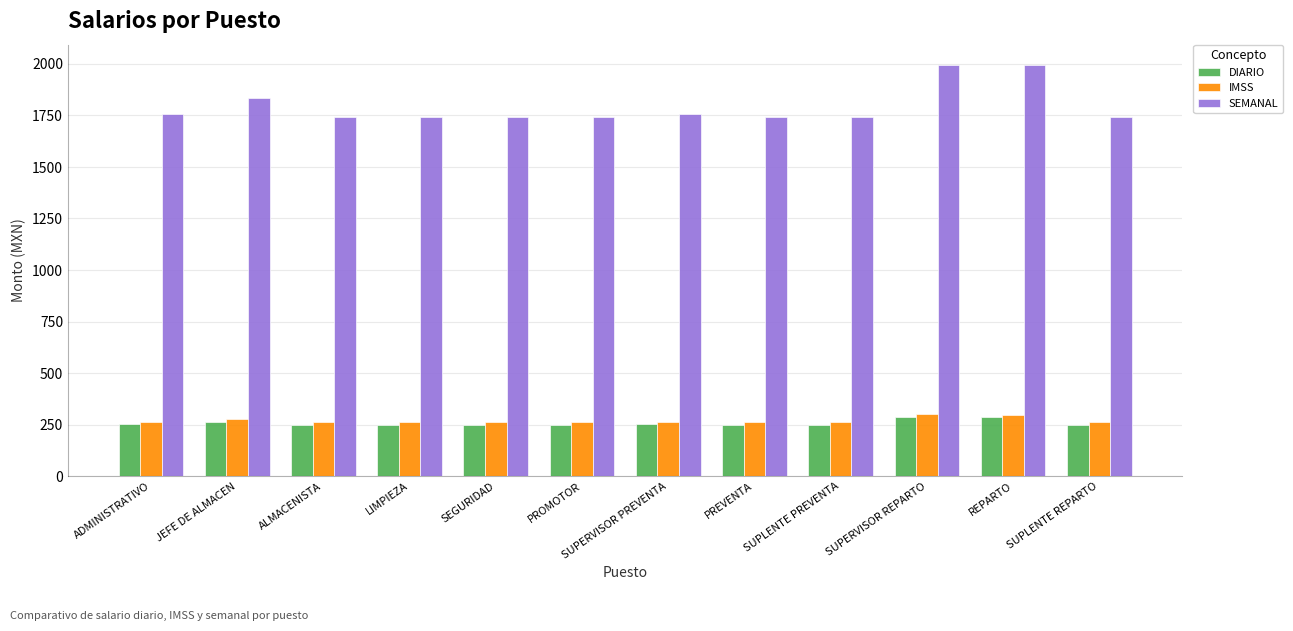

How many bars are there in each group?

3